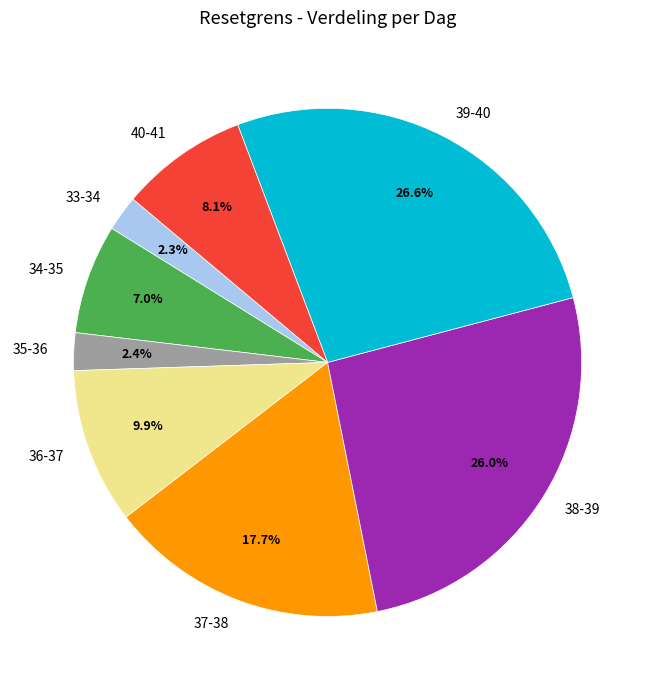

Which category has the biggest portion of the pie?

39-40